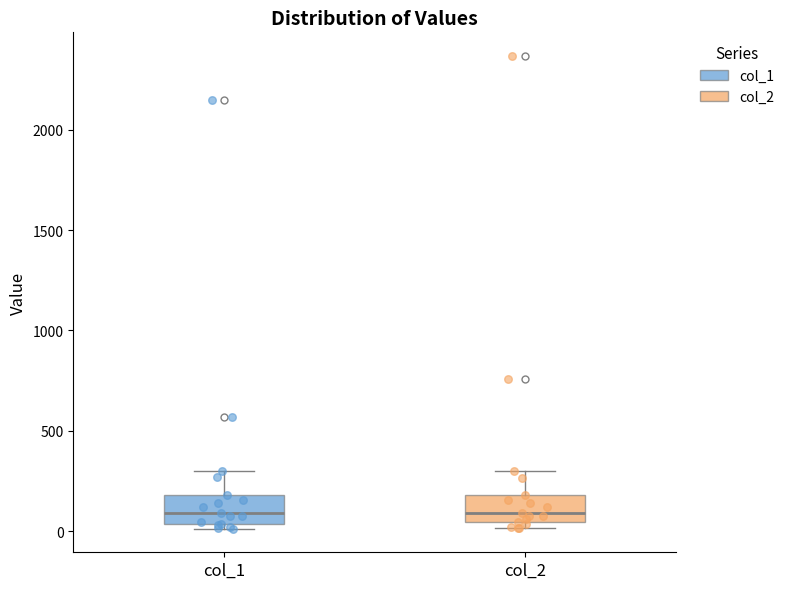

Where is the lower edge of the box for col_1 on the y-axis? The values are not printed on the chart, so give them approximately, as read against the axis.

50